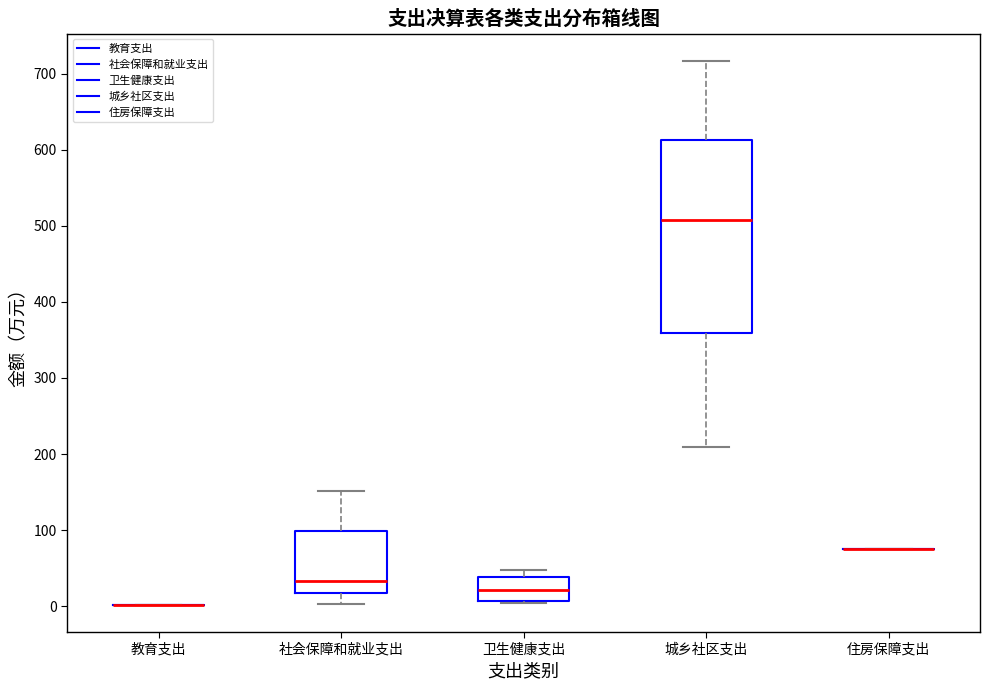

Reading left to right, read every box against the y-axis: the position of its median line, the range the box covers, and the ends of its whiskers. The values are not printed on the chart, so give them approximately, as read against the axis.

教育支出: box collapsed to a line at 0, whiskers 0 to 0
社会保障和就业支出: median 30, box 20 to 100, whiskers 0 to 150
卫生健康支出: median 20, box 10 to 40, whiskers 0 to 50
城乡社区支出: median 510, box 360 to 610, whiskers 210 to 720
住房保障支出: box collapsed to a line at 80, whiskers 80 to 80